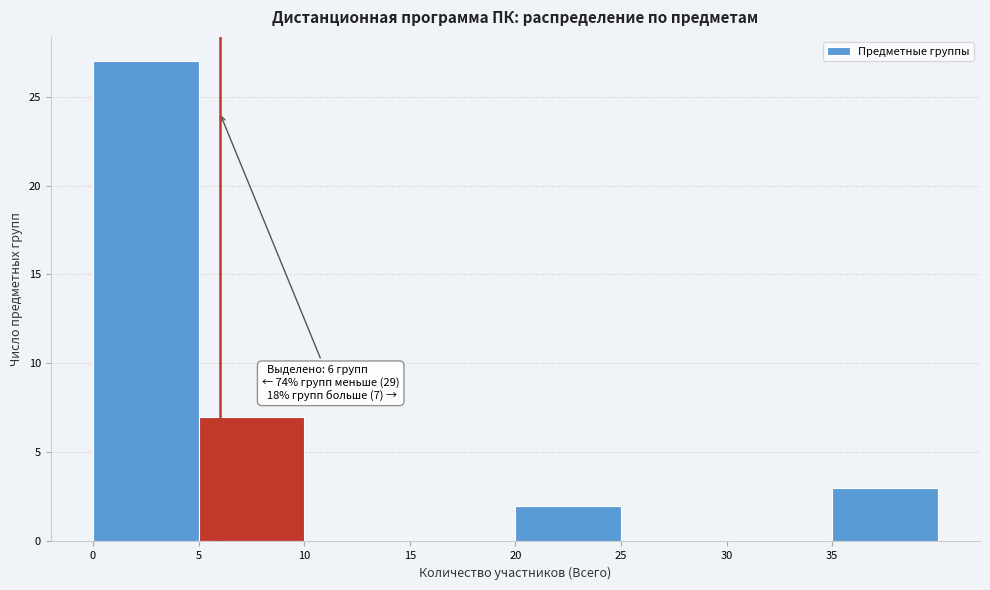

Which range on the x-axis has the tallest bar?

0 to 5